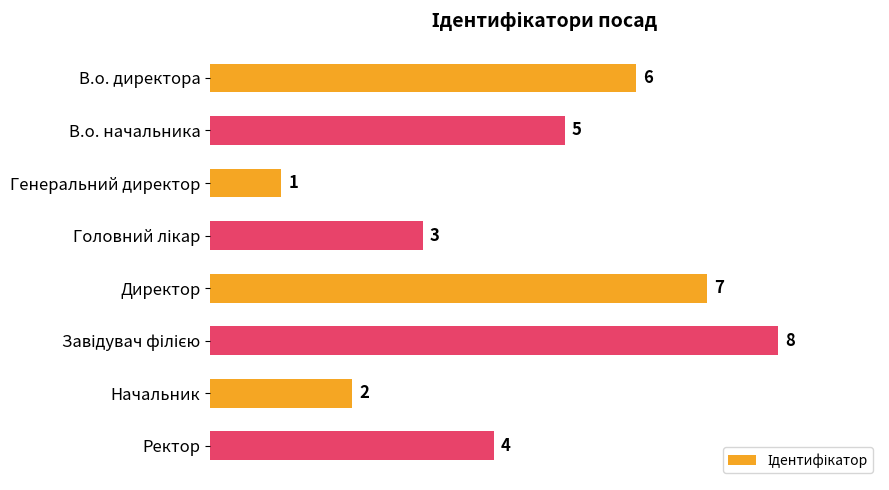

What is the change in value from Генеральний директор to Начальник?

+1